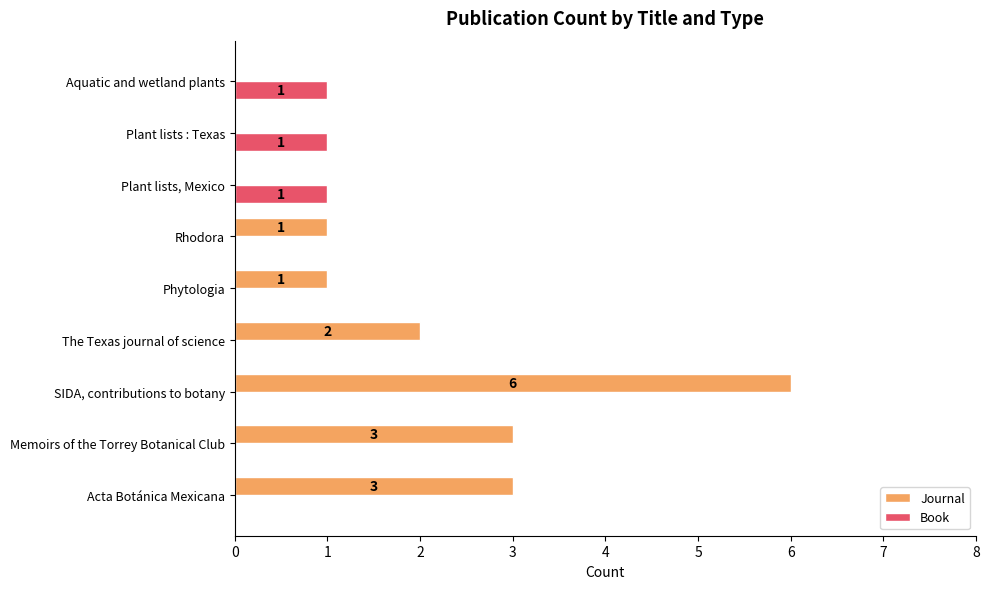

True or false: Journal has a value of 0 at Aquatic and wetland plants.

True